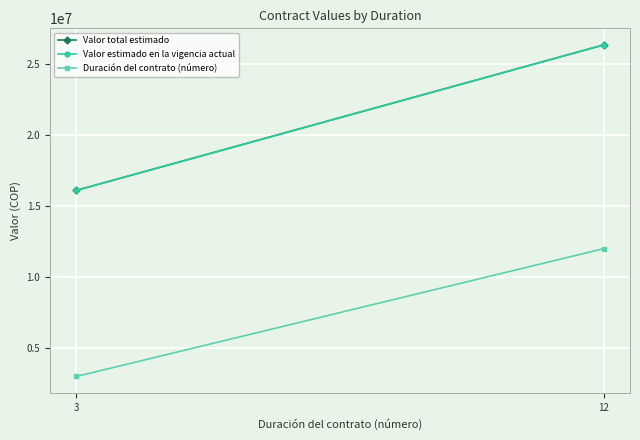

At which label is Duración del contrato (número) closest to 7500000?

3